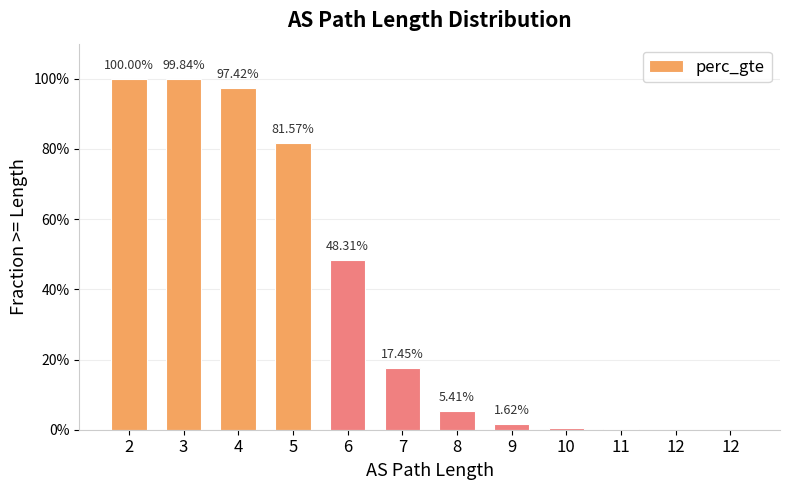

Reading left to right, extract all data points from this chart.

1.0	1.0	1.0	0.8	0.5	0.2	0.1	0.0	0.0	0.0	0.0	0.0